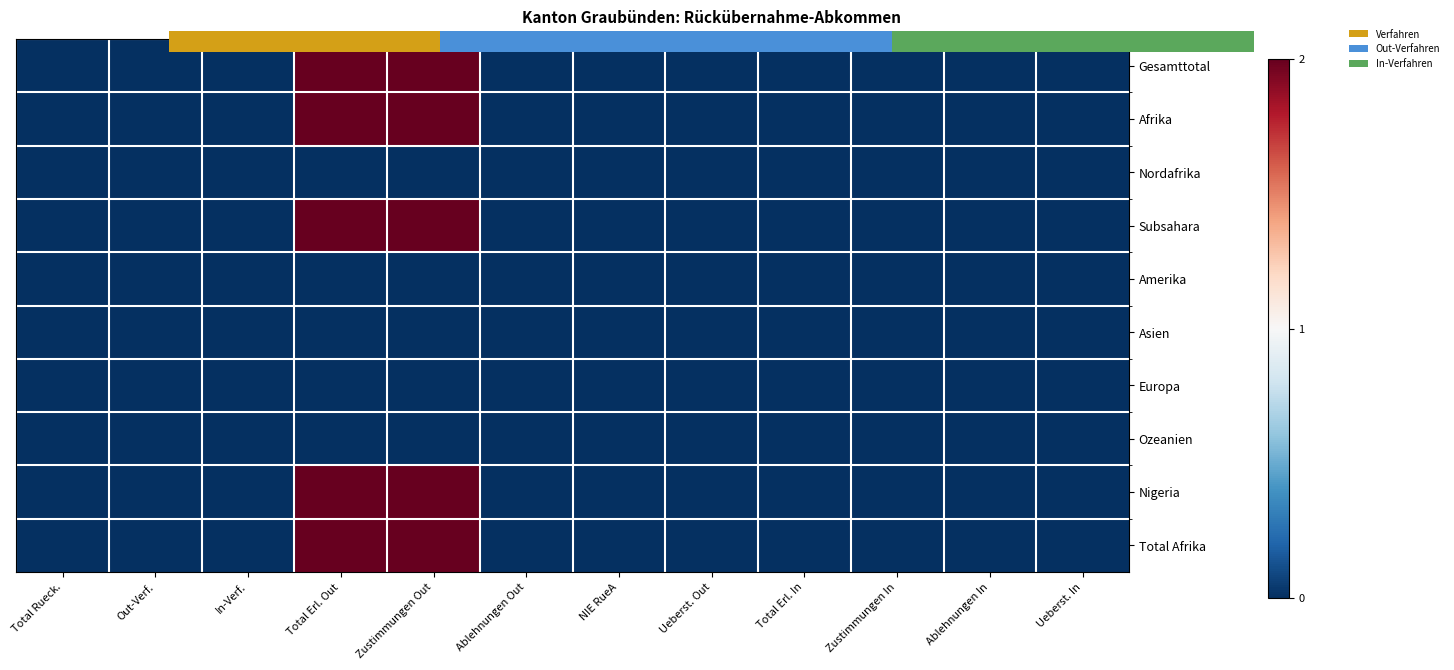

List the labels in order of Europa value, largest first.

Total Rueck., Out-Verf., In-Verf., Total Erl. Out, Zustimmungen Out, Ablehnungen Out, NIE RueA, Ueberst. Out, Total Erl. In, Zustimmungen In, Ablehnungen In, Ueberst. In